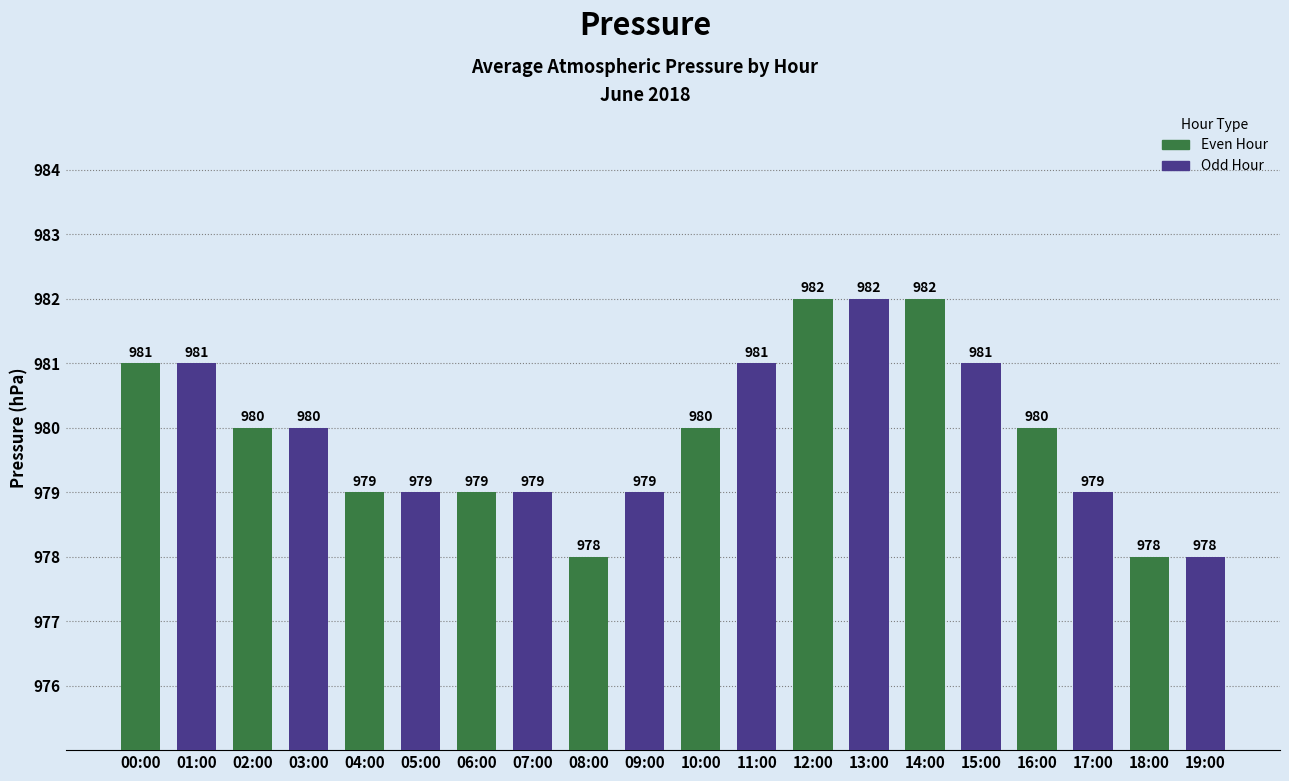

What is the approximate value at 08:00?

978